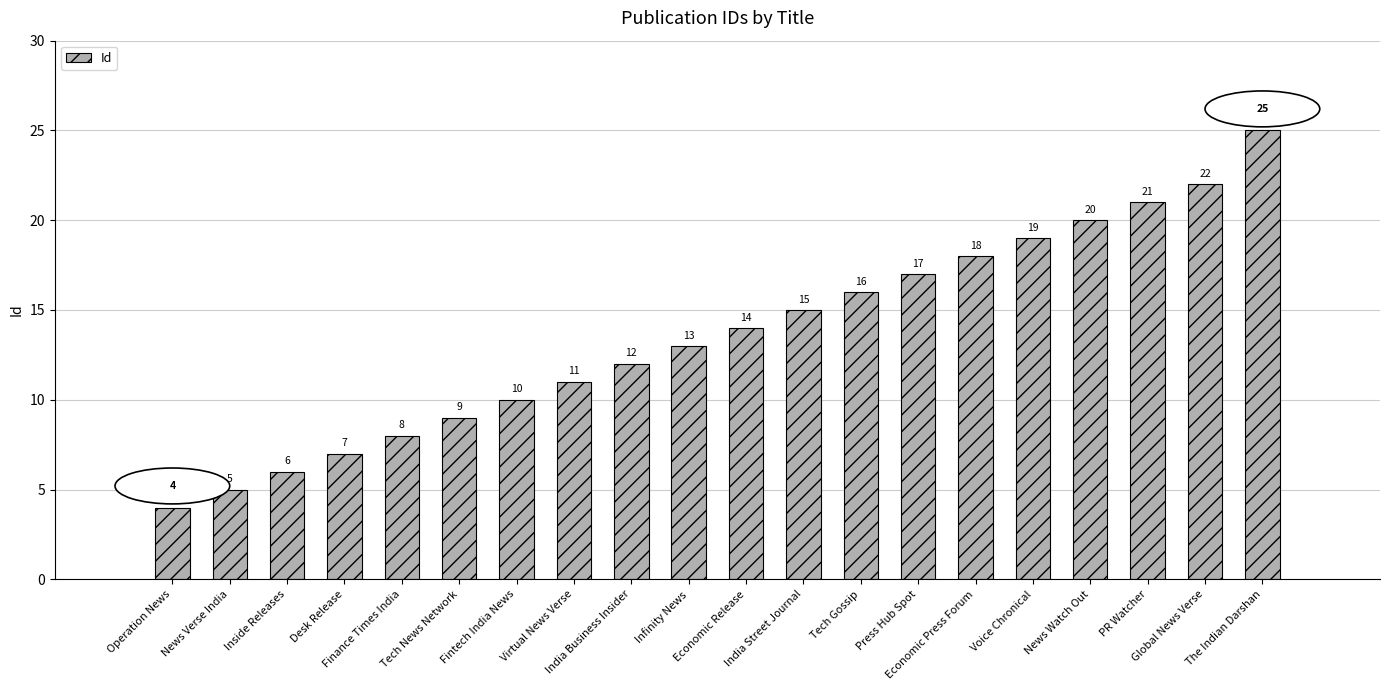

The chart shows a value of 17 at Press Hub Spot. True or false?

True